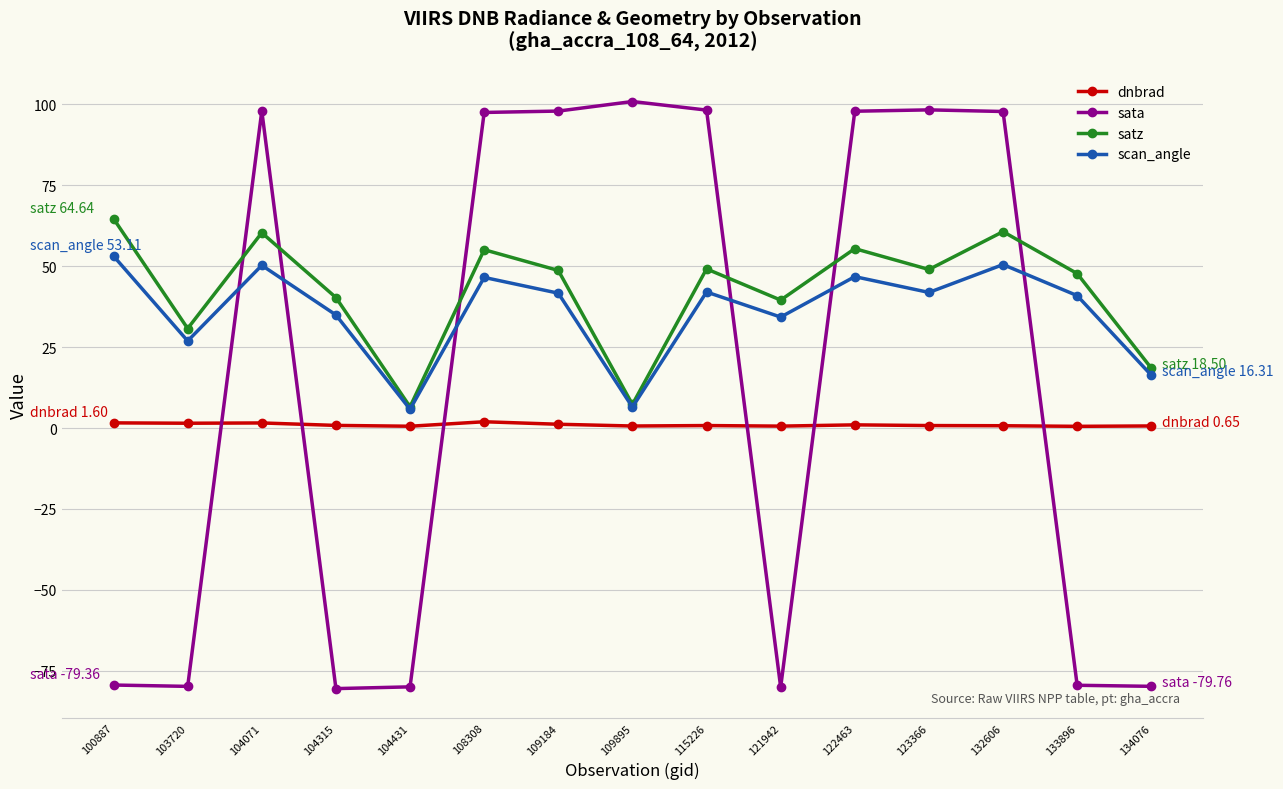

How many interior local peaks does the scan_angle series have?

5